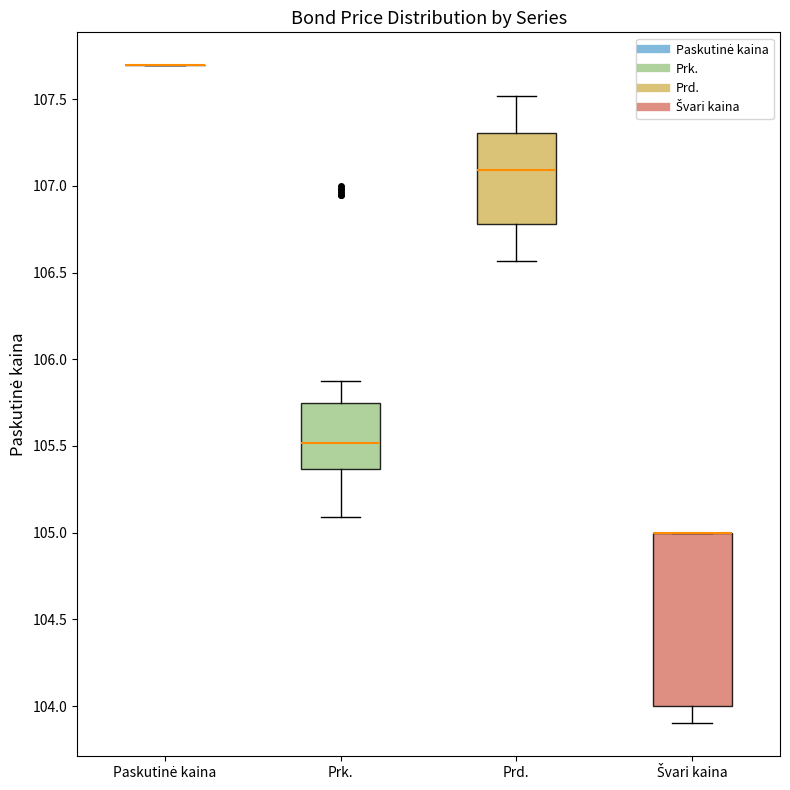

Which box is the tallest, from its lower edge to its upper edge?

Švari kaina